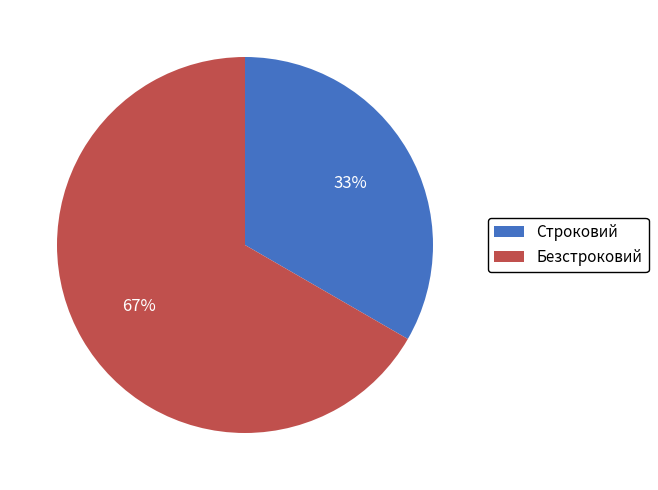

True or false: Безстроковий accounts for 67% of the total.

True